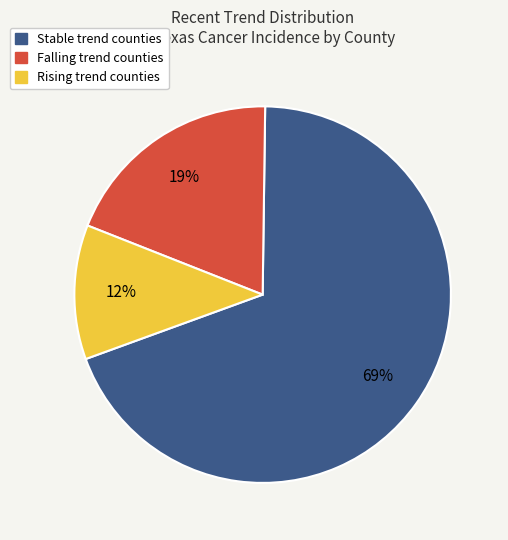

What is the smallest slice in the pie chart?

Rising trend counties